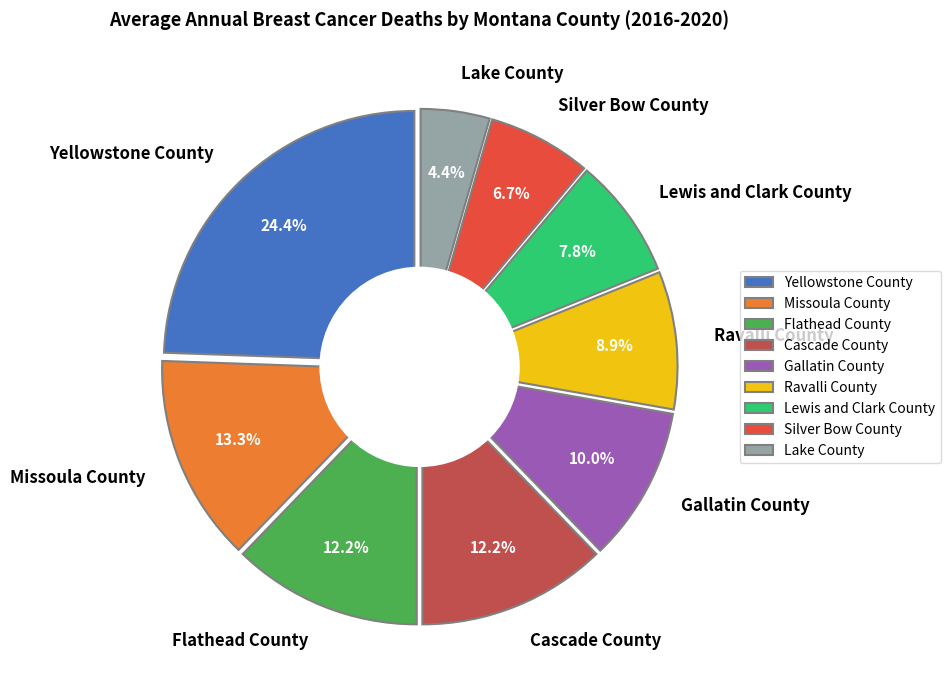

Approximately how many times larger is the value at Gallatin County compared to Cascade County?

0.8